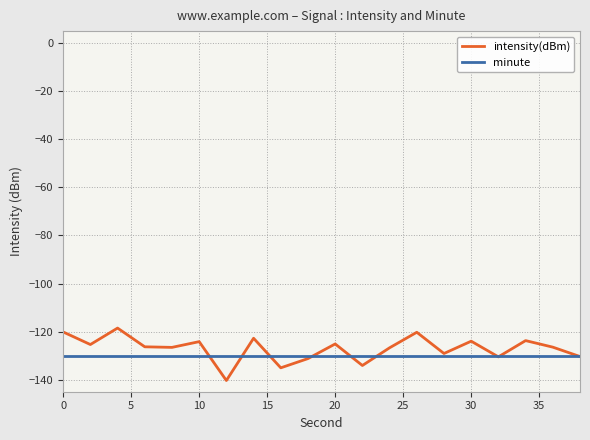

What is the maximum value shown in the chart?

-118.5